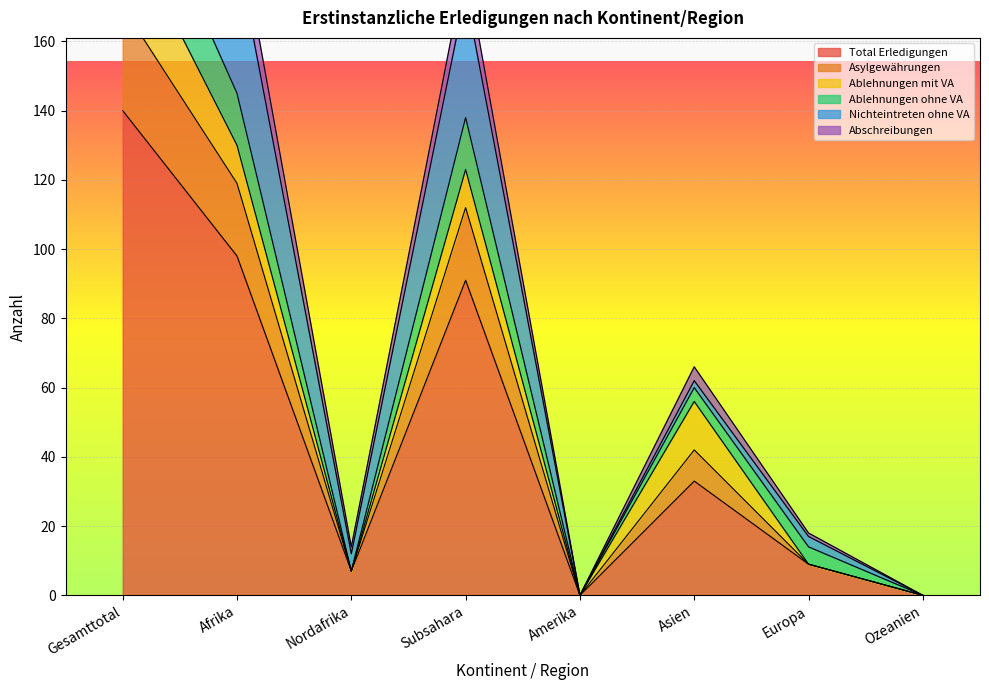

The Total Erledigungen series shows 98 at Afrika. True or false?

True